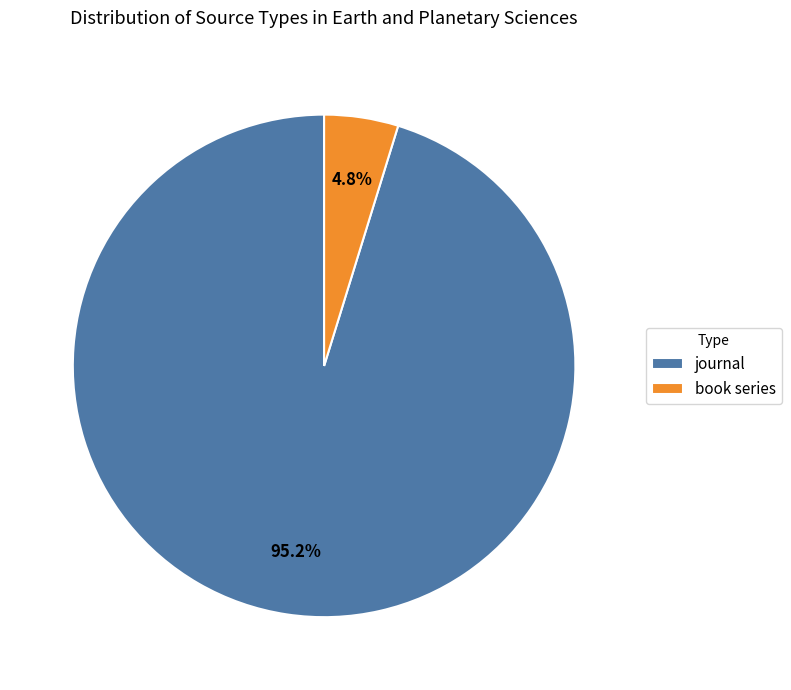

Is there any slice that represents more than half of the pie?

Yes